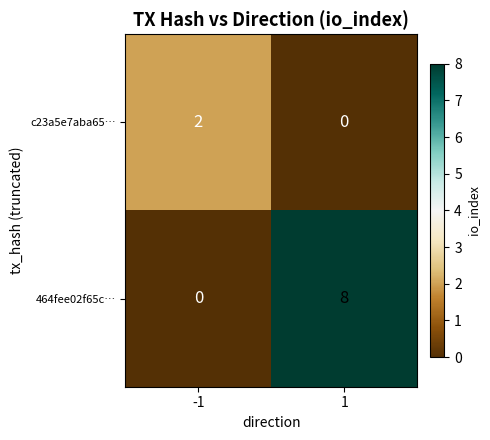

Reading left to right, extract all data points from this chart.

c23a5e7aba65…: 2	0
464fee02f65c…: 0	8